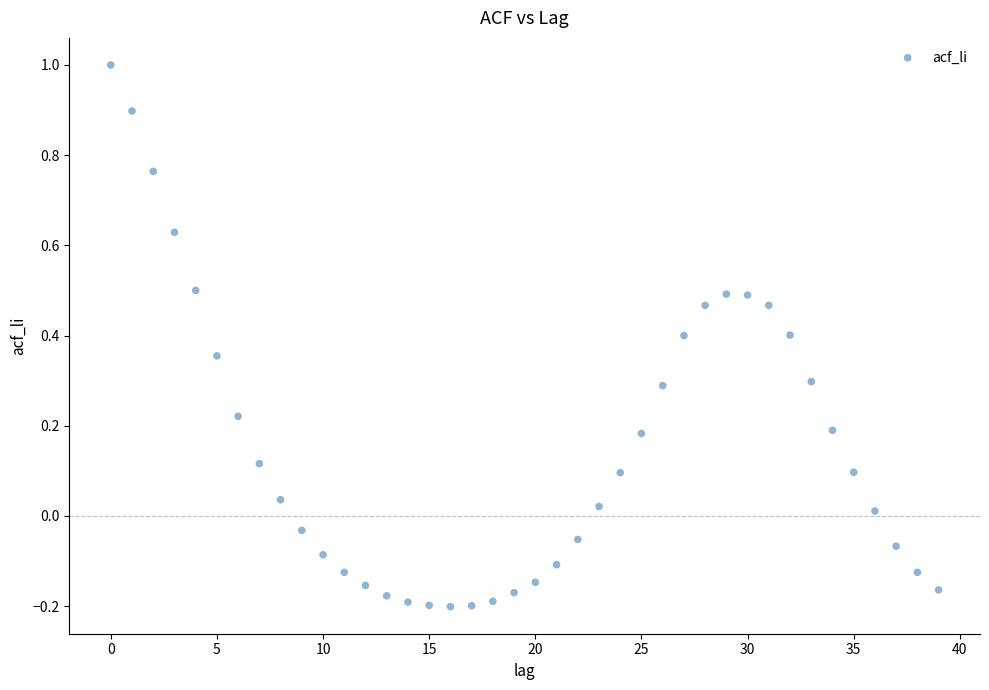

What is the range of Y values (max minus min)?

1.2